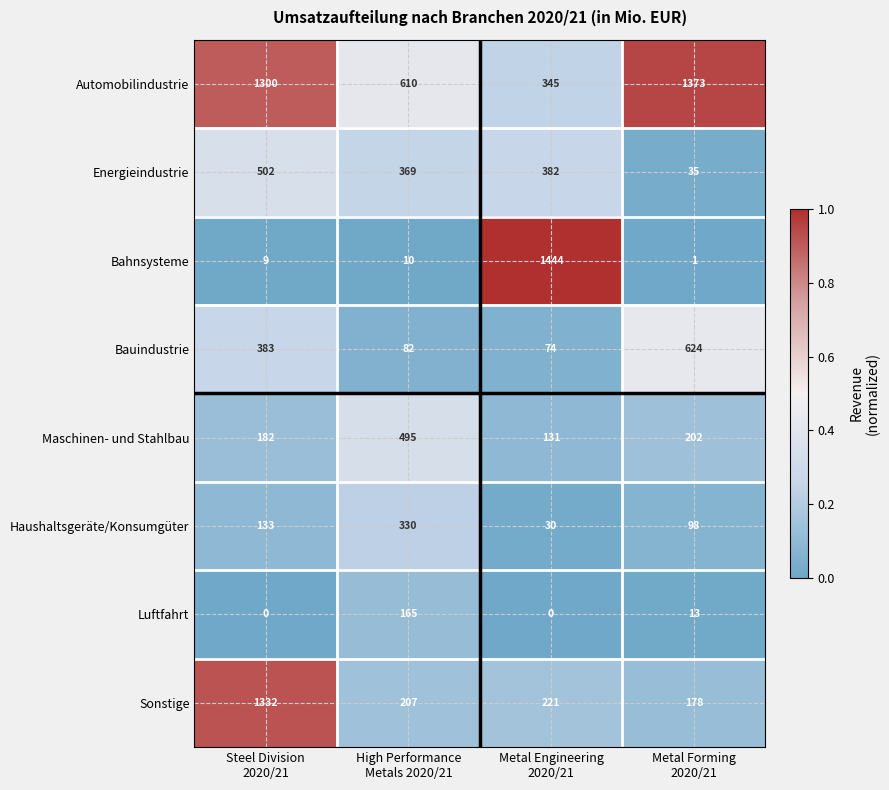

How many series are shown in this chart?

8